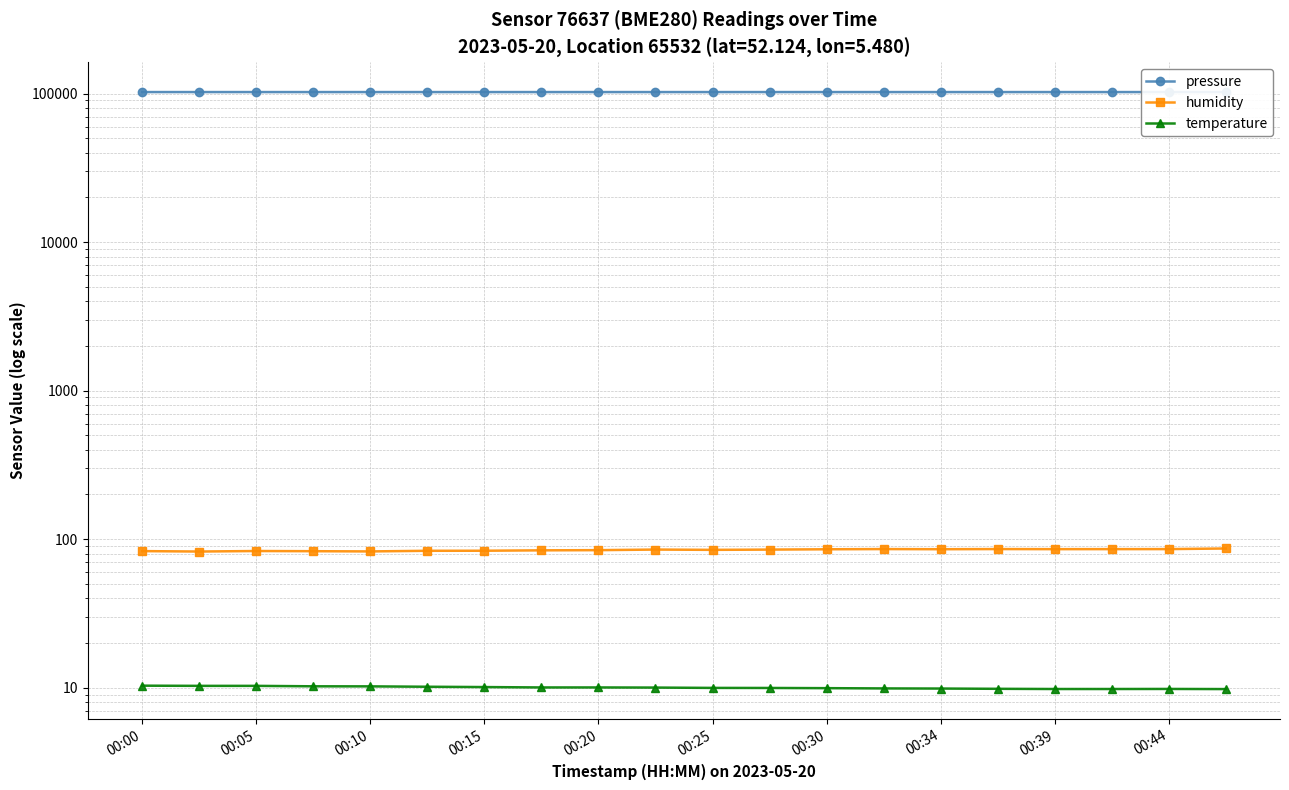

What are all the series names shown in the legend?

pressure, humidity, temperature